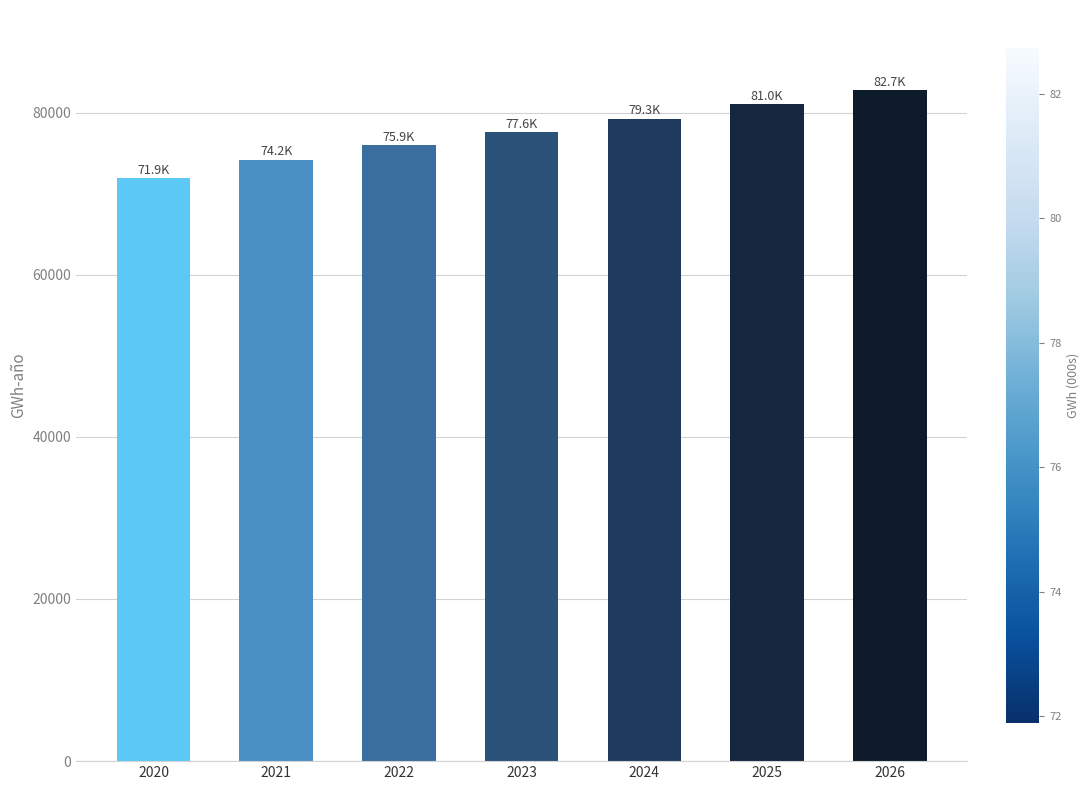

Which label corresponds to the smallest value in the chart?

2020